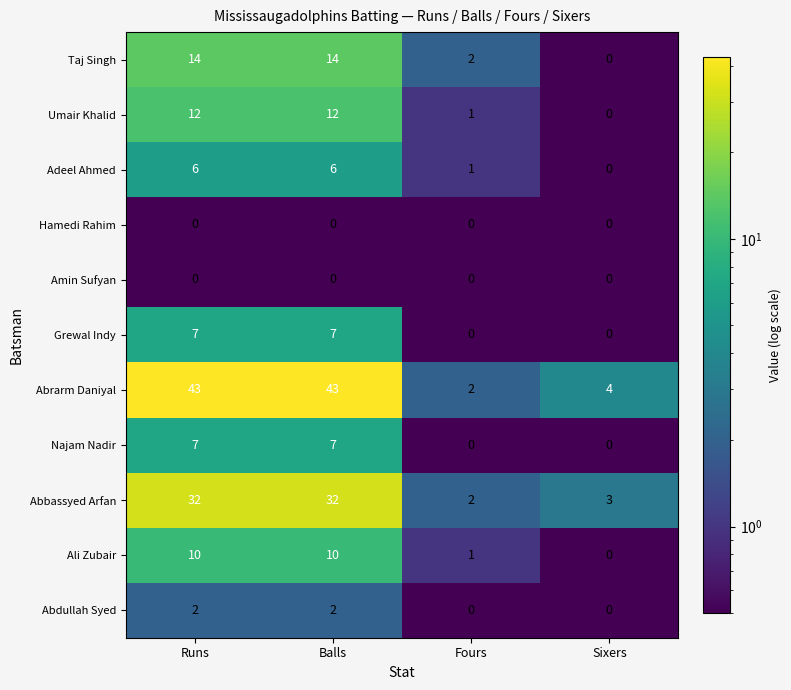

Which series has the widest spread of values?

Abrarm Daniyal